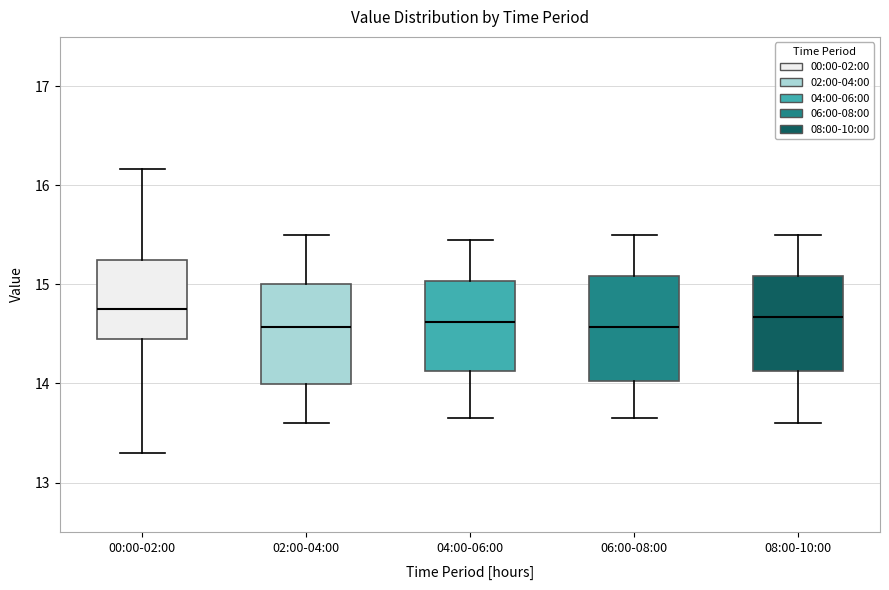

Reading left to right, transcribe this box plot: for each box, give where its median line is, the range the box spans, and where its two whiskers end, as read against the y-axis. The values are not printed on the chart, so give them approximately, as read against the axis.

00:00-02:00: median 14.8, box 14.4 to 15.3, whiskers 13.3 to 16.2
02:00-04:00: median 14.6, box 14.0 to 15.0, whiskers 13.6 to 15.5
04:00-06:00: median 14.6, box 14.1 to 15.0, whiskers 13.7 to 15.5
06:00-08:00: median 14.6, box 14.0 to 15.1, whiskers 13.7 to 15.5
08:00-10:00: median 14.7, box 14.1 to 15.1, whiskers 13.6 to 15.5